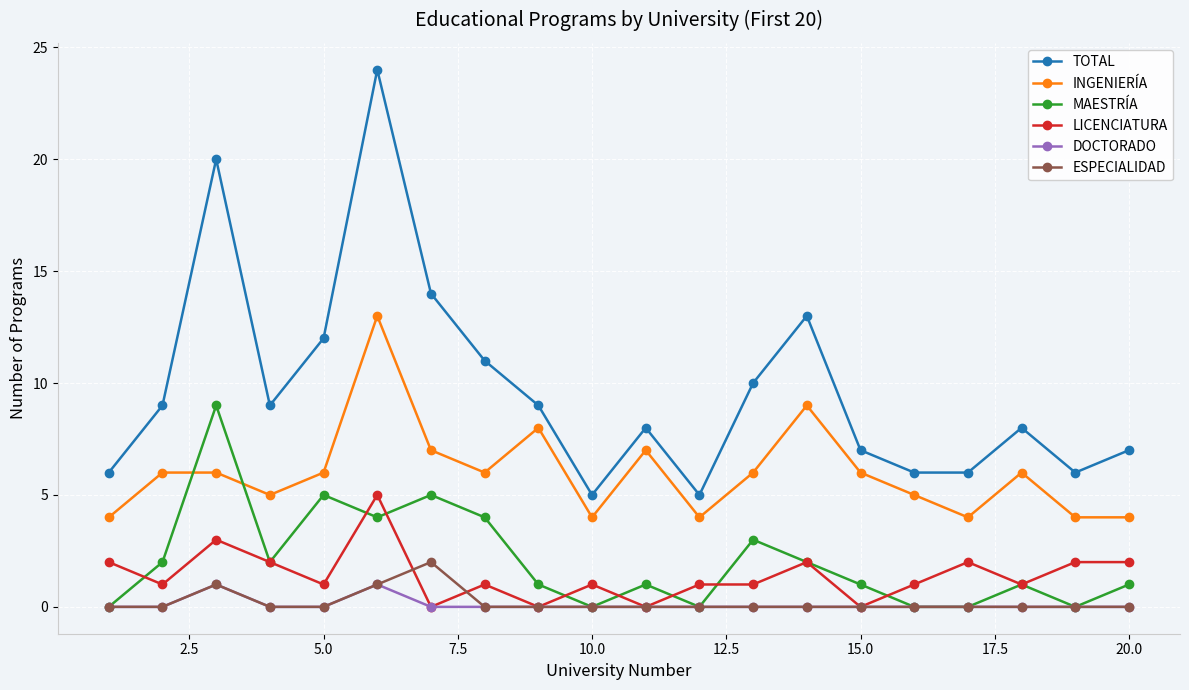

What is the difference between the maximum and minimum values in the INGENIERÍA series?

9